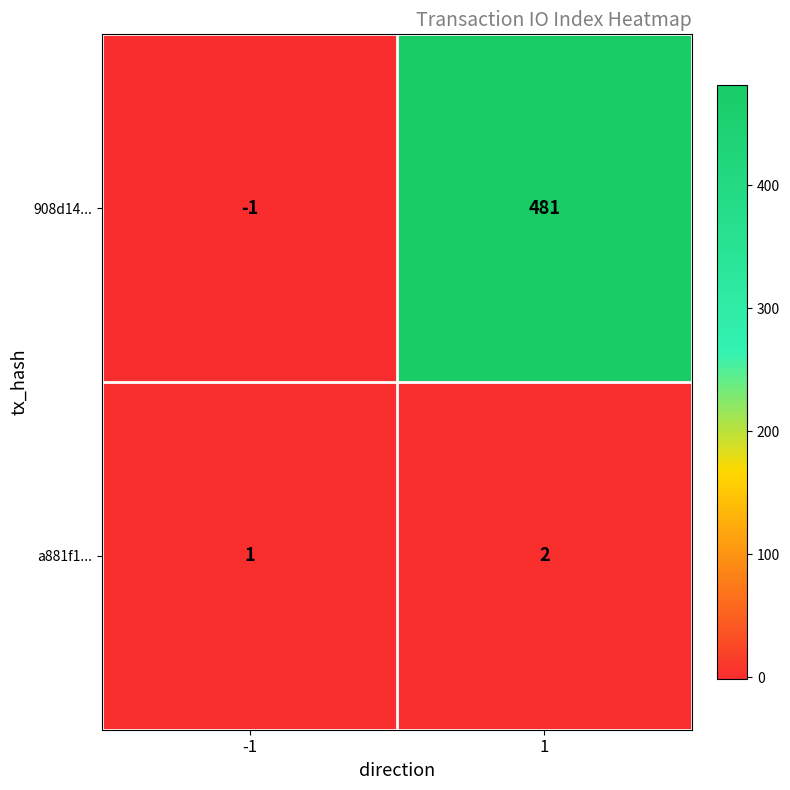

What is the sum of the a881f1... values at -1 and 1?

3